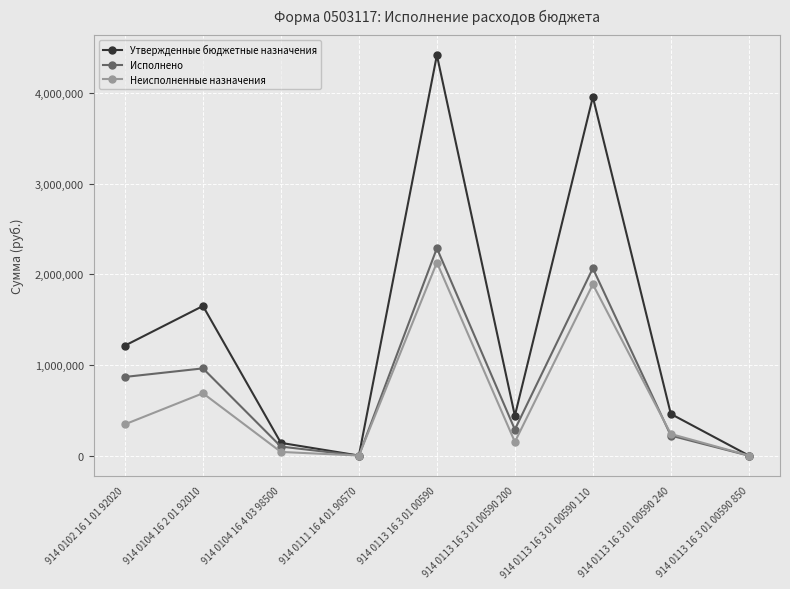

At which category does Неисполненные назначения reach its first local peak?

914 0104 16 2 01 92010